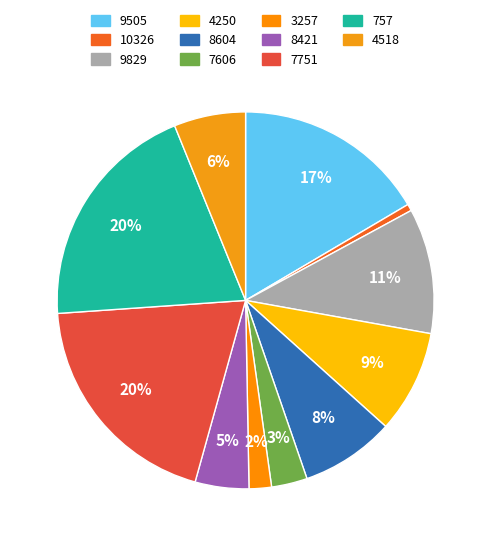

To the nearest percent, what is the combined percentage of 4250 and 9505?

25%